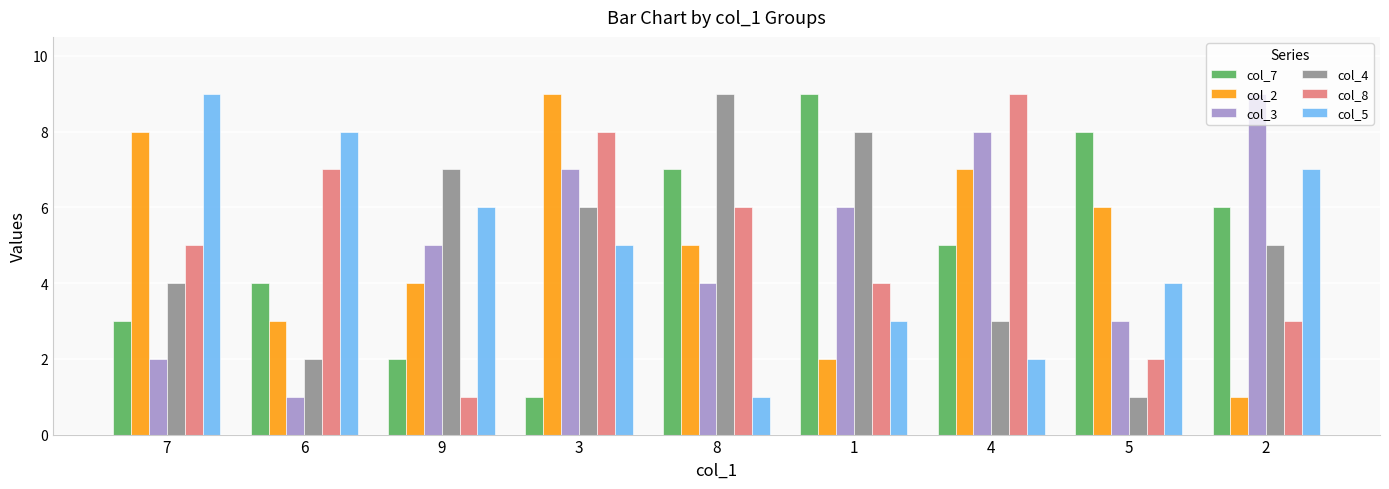

Reading right to left, what are all the values shown in this chart?

col_7: 2=6	5=8	4=5	1=9	8=7	3=1	9=2	6=4	7=3
col_2: 2=1	5=6	4=7	1=2	8=5	3=9	9=4	6=3	7=8
col_3: 2=9	5=3	4=8	1=6	8=4	3=7	9=5	6=1	7=2
col_4: 2=5	5=1	4=3	1=8	8=9	3=6	9=7	6=2	7=4
col_8: 2=3	5=2	4=9	1=4	8=6	3=8	9=1	6=7	7=5
col_5: 2=7	5=4	4=2	1=3	8=1	3=5	9=6	6=8	7=9